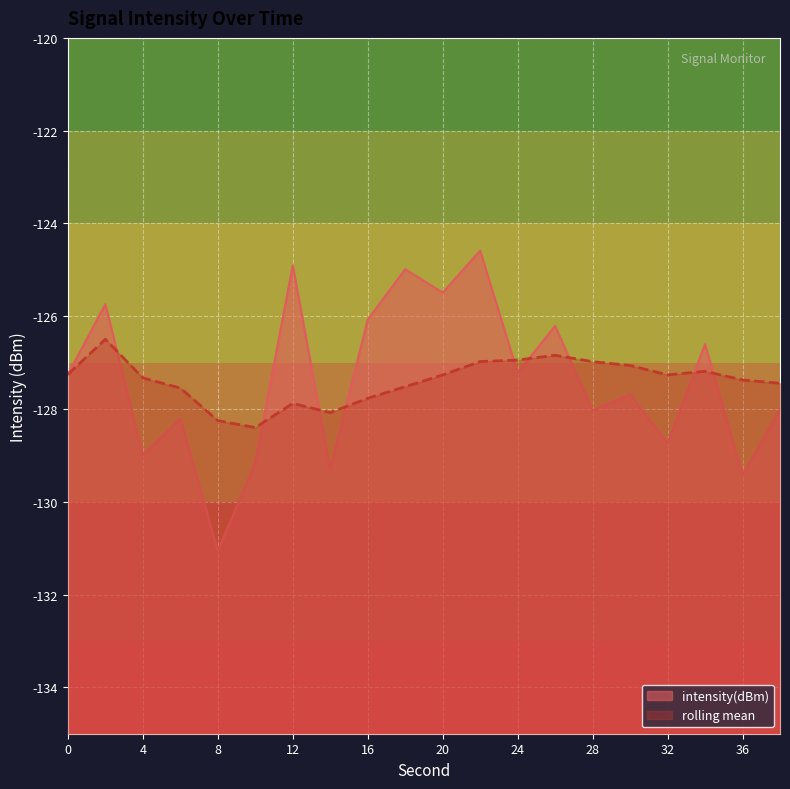

The value of rolling_mean at 2 is -126.5. True or false?

True